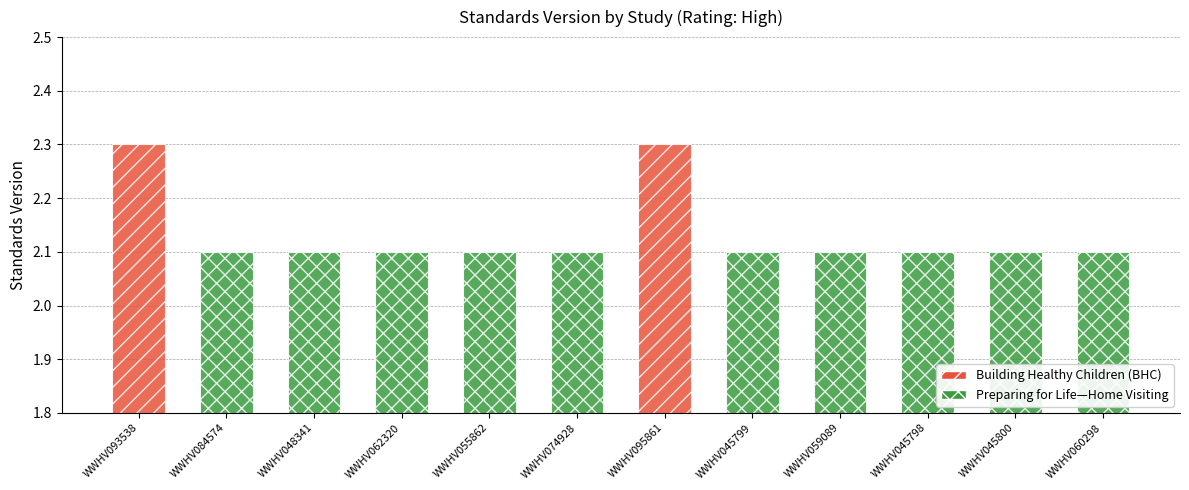

Reading left to right, what are all the values shown in this chart?

2.3	2.1	2.1	2.1	2.1	2.1	2.3	2.1	2.1	2.1	2.1	2.1